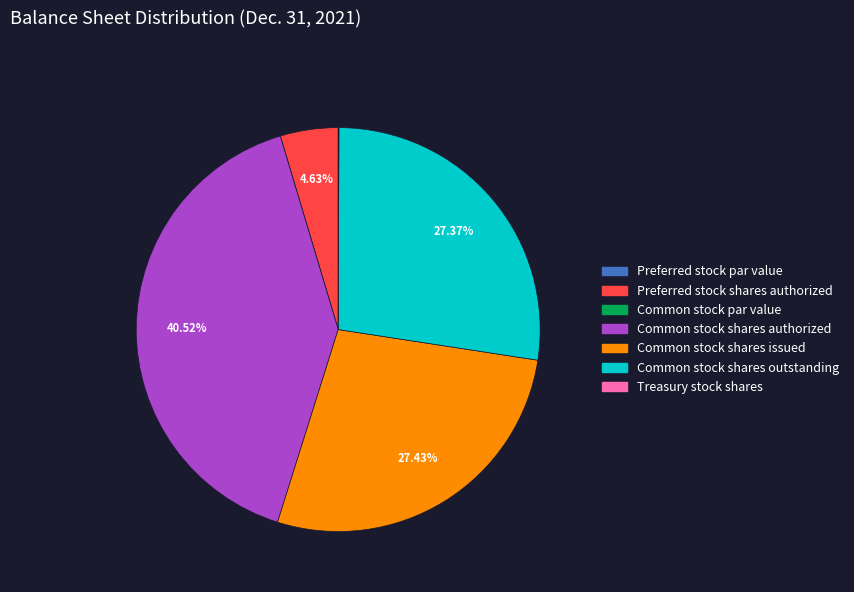

To the nearest percent, what is the average slice percentage?

14%